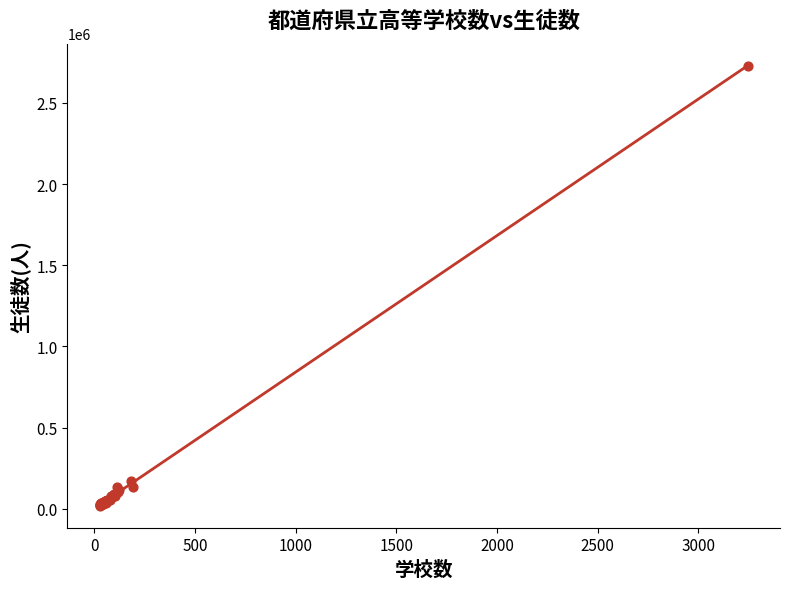

What Y value in the scatter plot is closest to 1374339?

170540